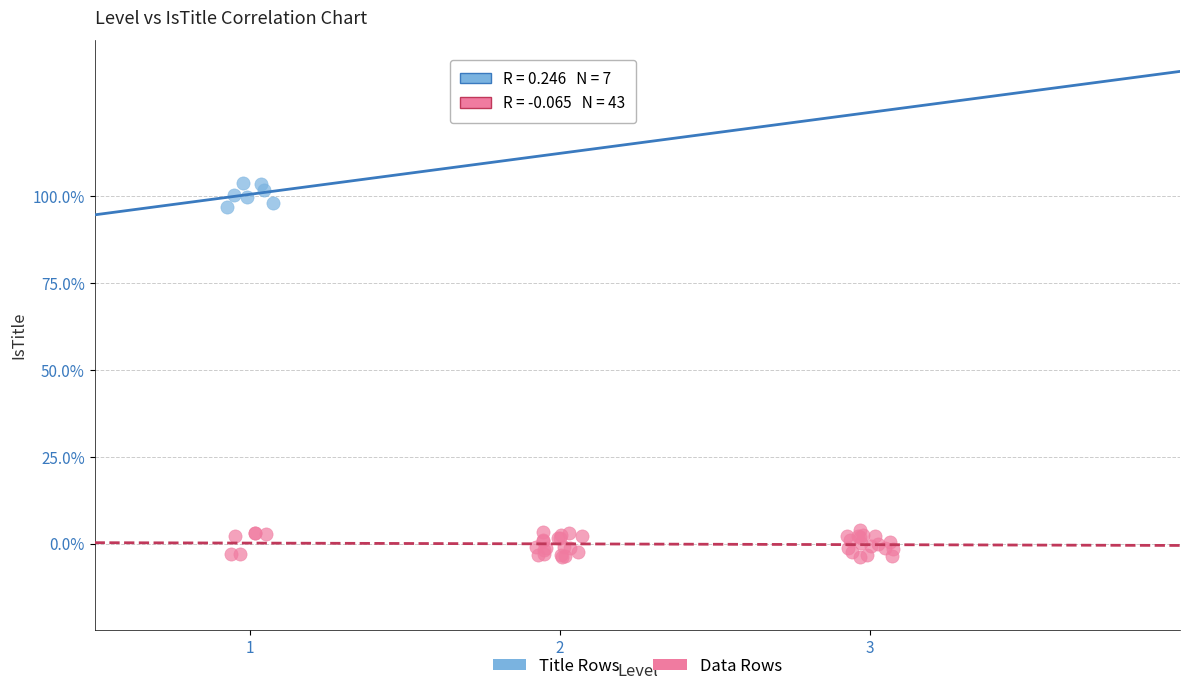

What are all the series names shown in the legend?

Title Rows, Data Rows